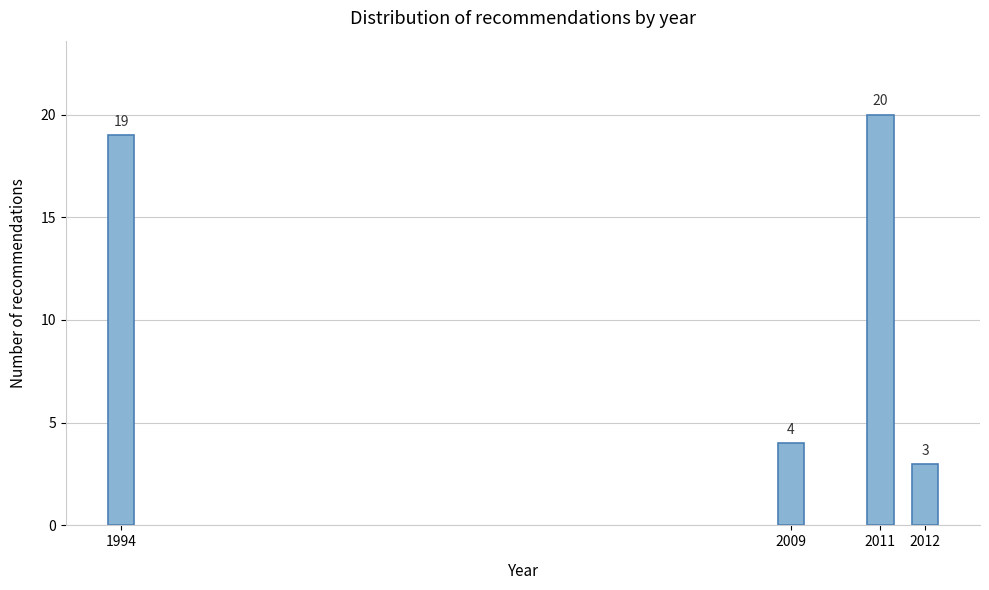

Reading right to left, what are all the values shown in this chart?

2012=3	2011=20	2009=4	1994=19